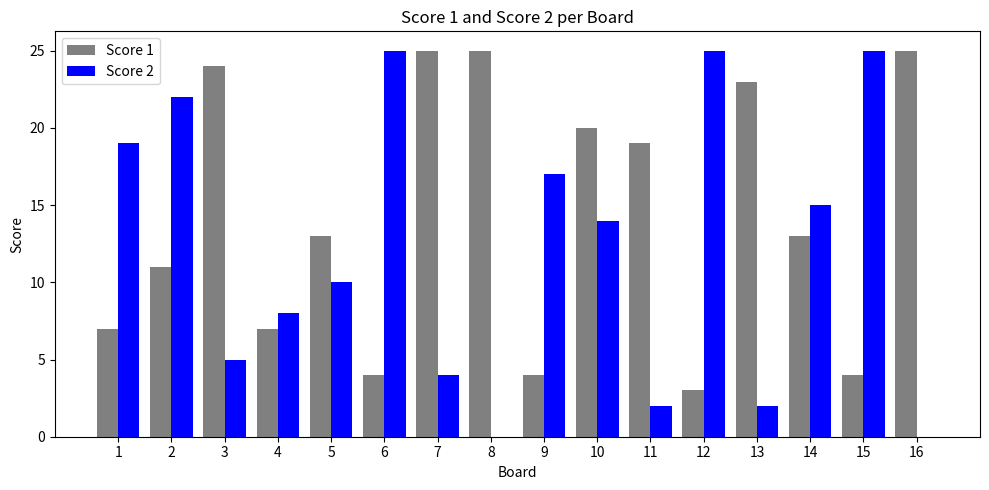

What is the greatest value displayed?

25